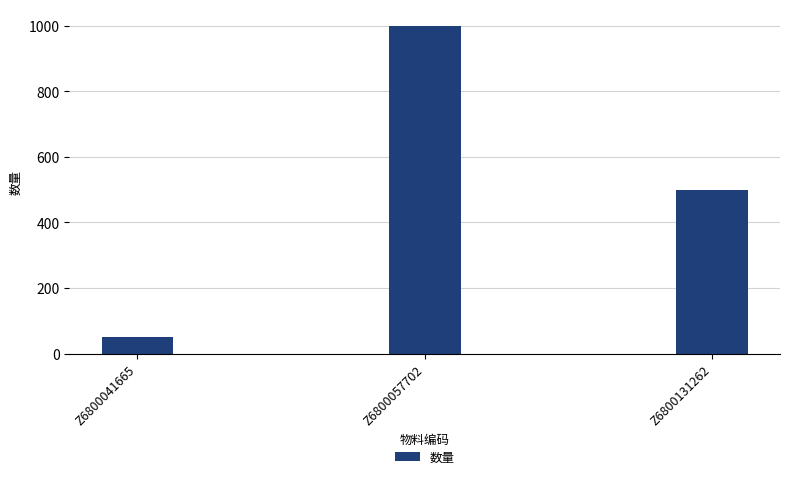

How many bars are there in total?

3